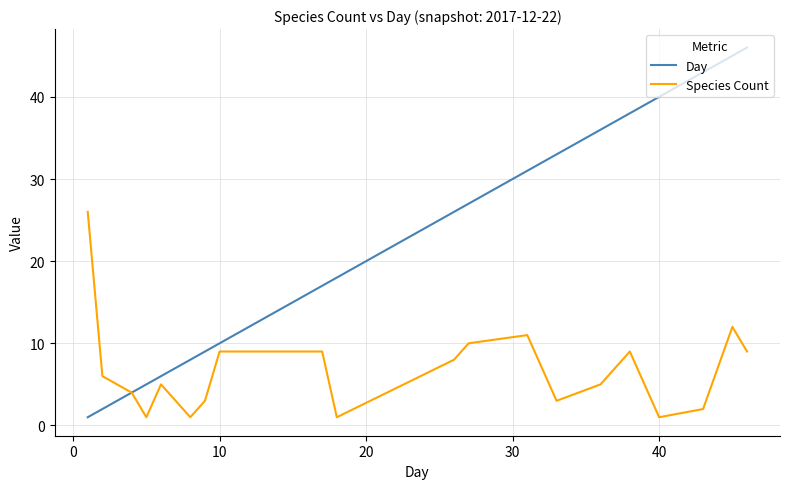

What is the difference between the maximum and minimum values in the Species Count series?

25